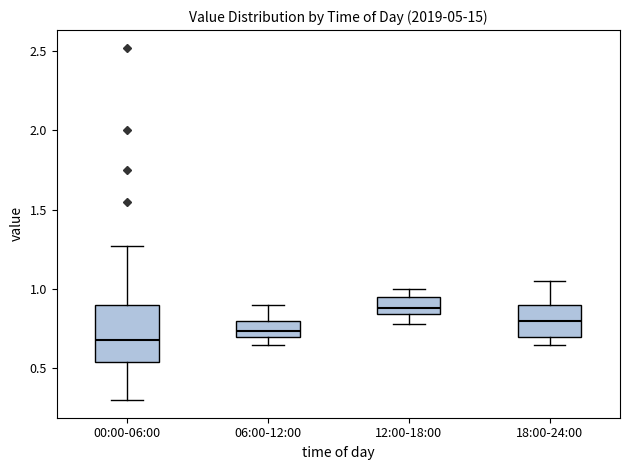

Which box has the highest median line?

12:00-18:00